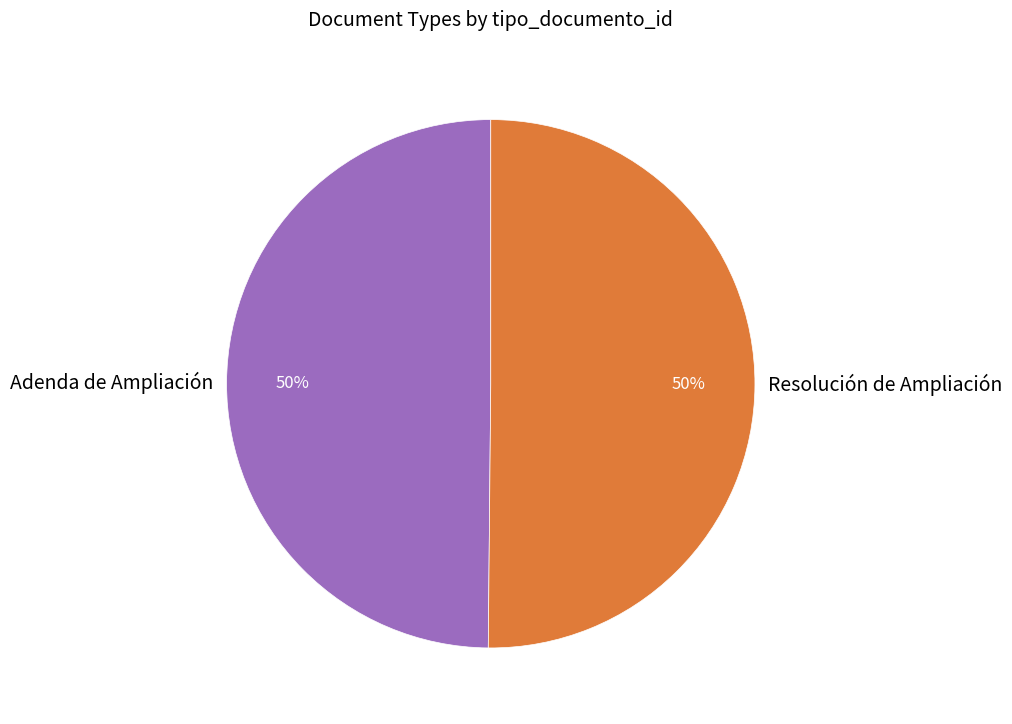

What is the ratio of the value at Resolución de Ampliación to the value at Adenda de Ampliación?

1.0